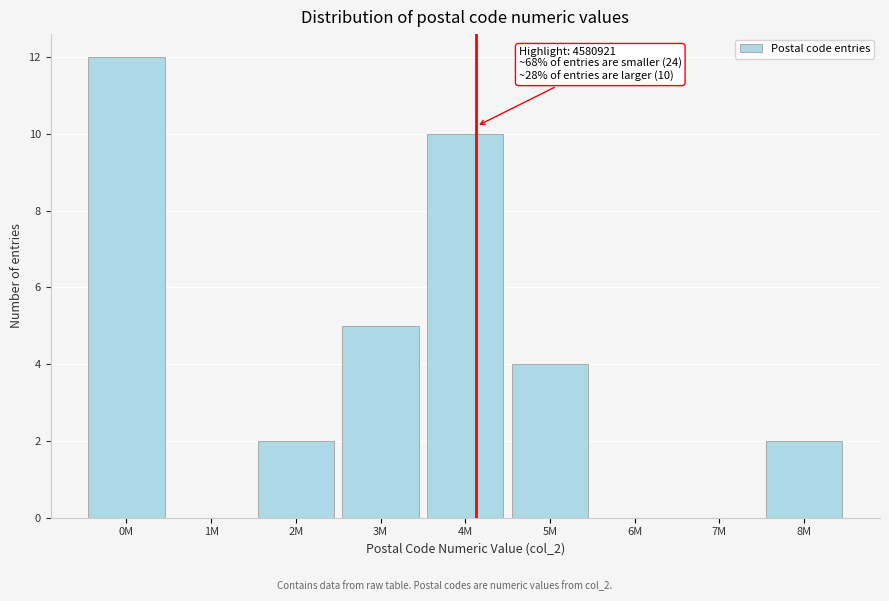

Reading left to right, list all the values displayed in this chart.

0M=12	1M=0	2M=2	3M=5	4M=10	5M=4	6M=0	7M=0	8M=2